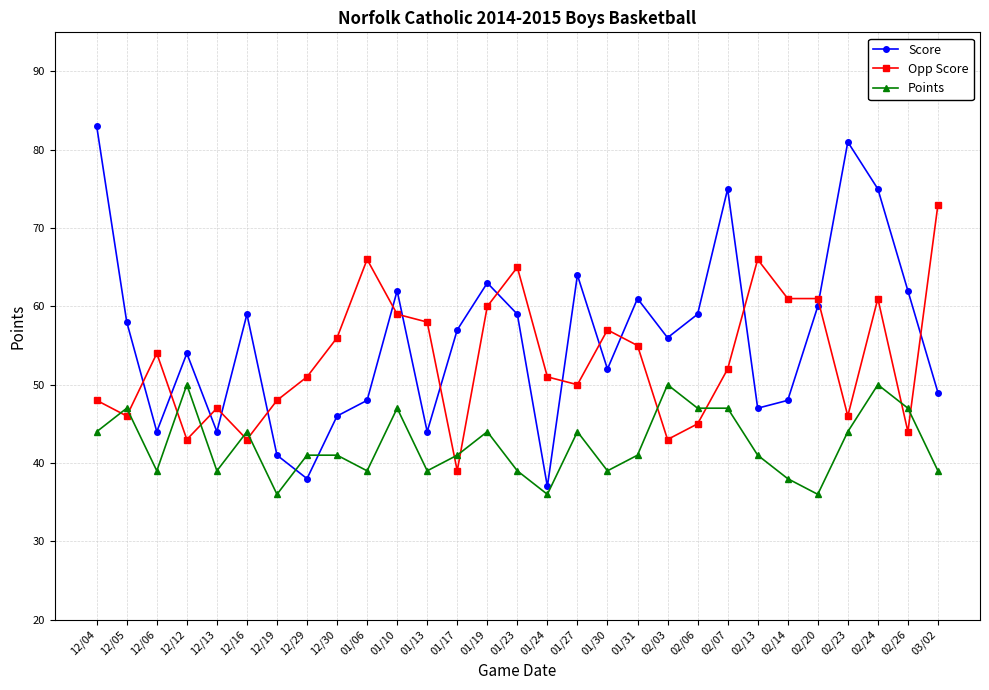

What are all the series names shown in the legend?

Score, Opp Score, Points